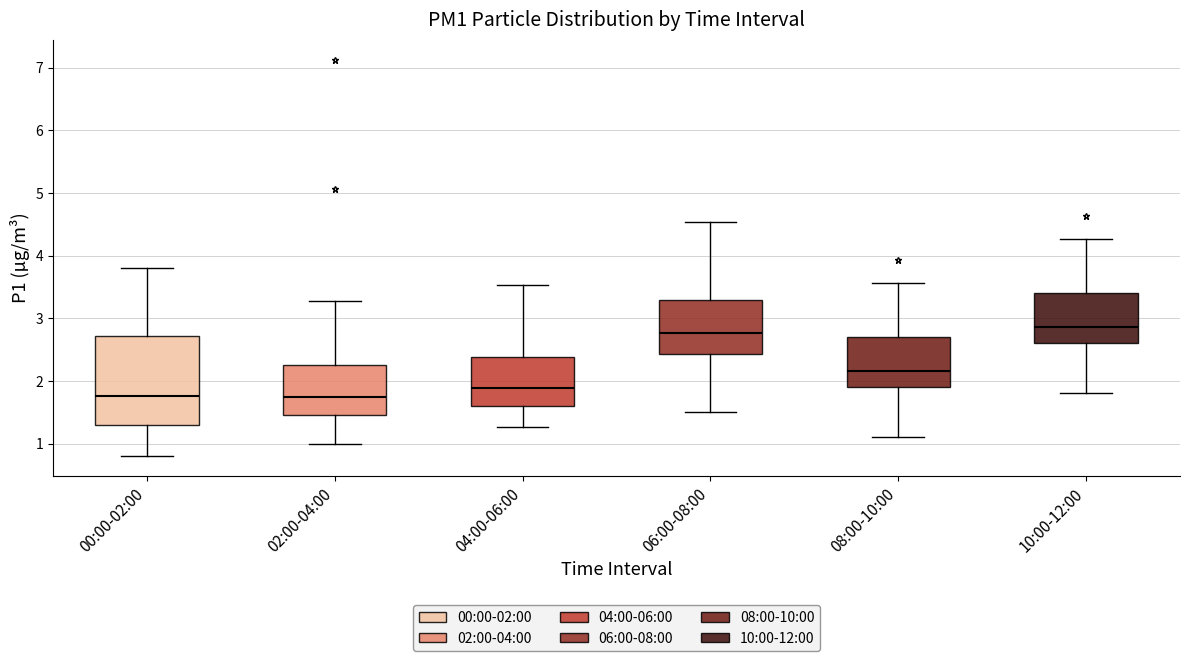

Comparing the boxes themselves (not the whiskers), which one is the tallest?

00:00-02:00